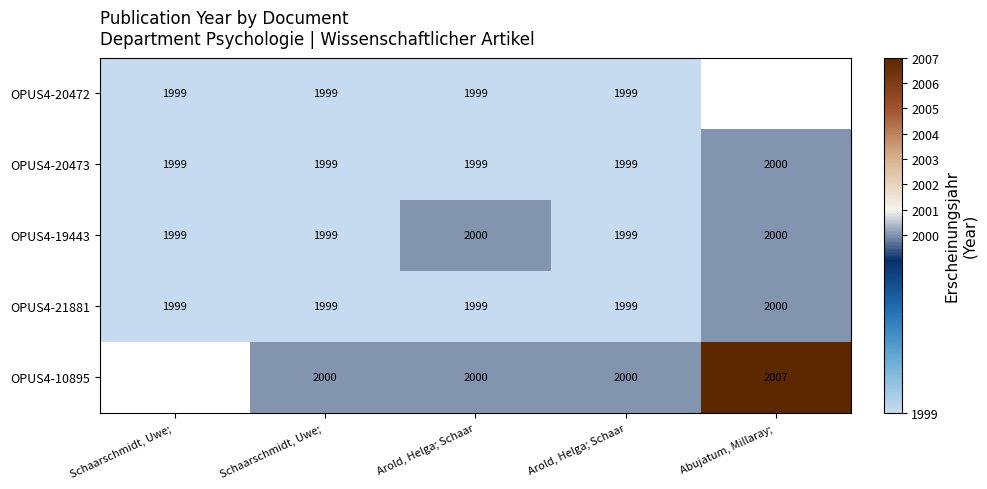

Rank the series at Schaarschmidt, Uwe; from lowest to highest value.

OPUS4-20472, OPUS4-20473, OPUS4-19443, OPUS4-21881, OPUS4-10895